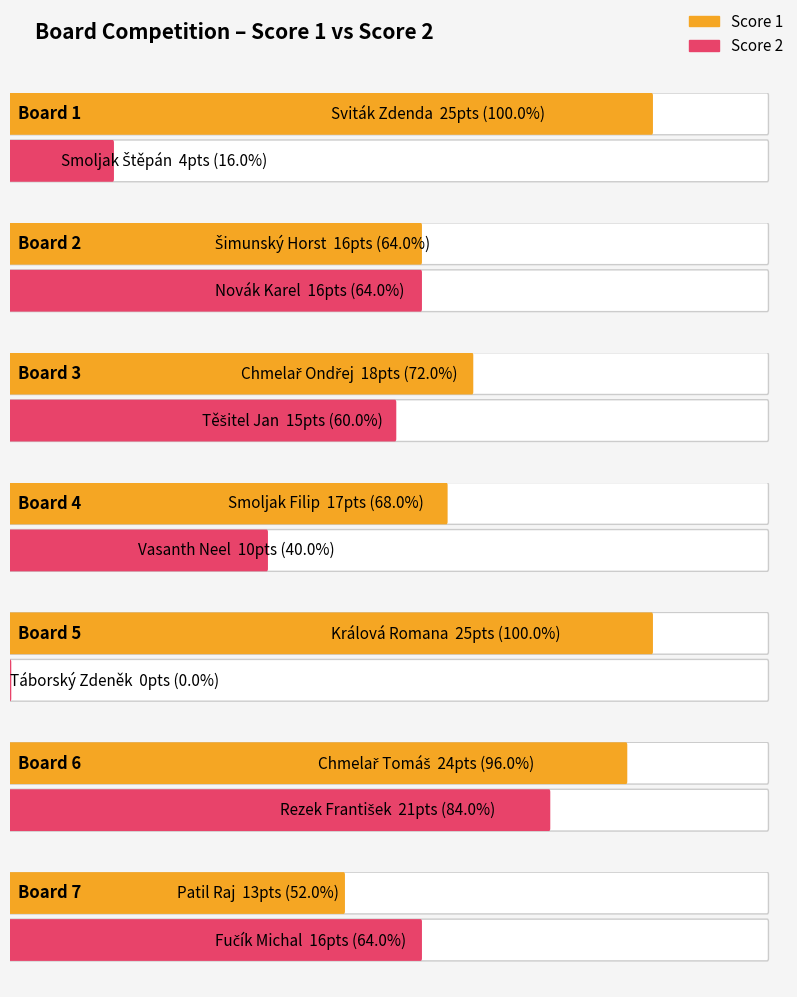

What is the total value across all series at Board 6?

45